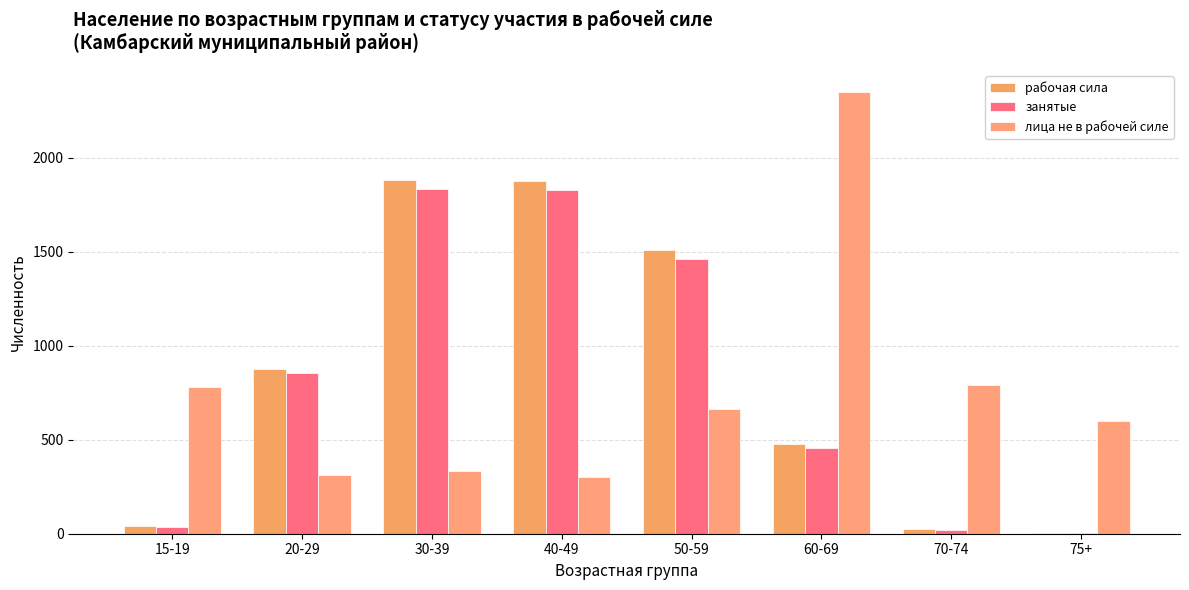

What are all the series names shown in the legend?

рабочая сила, занятые, лица не в рабочей силе